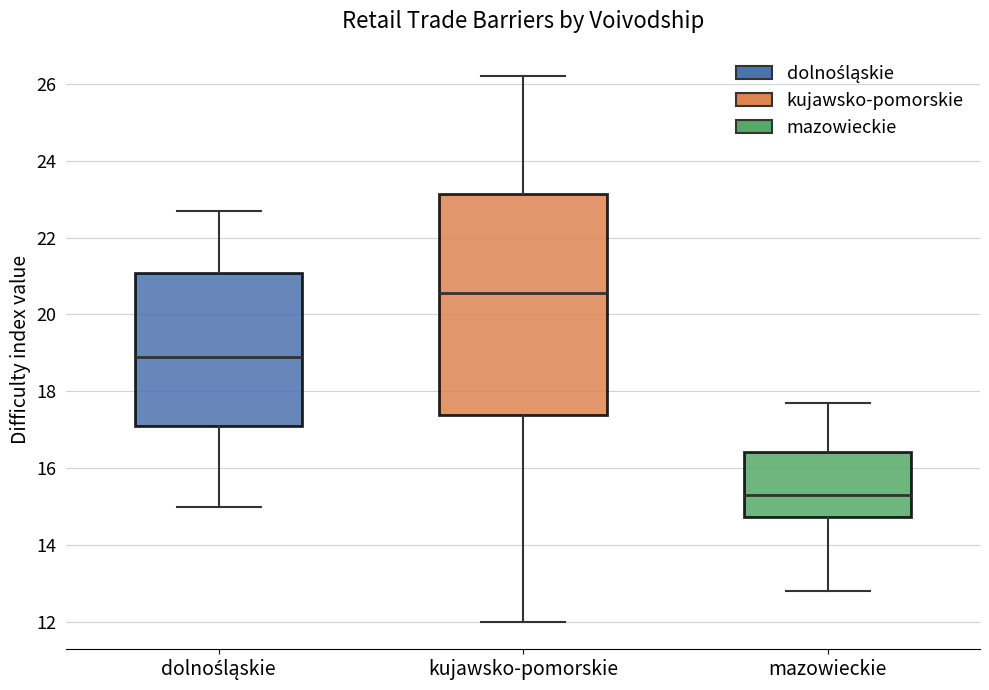

Where is the lower edge of the box for kujawsko-pomorskie on the y-axis? The values are not printed on the chart, so give them approximately, as read against the axis.

17.4